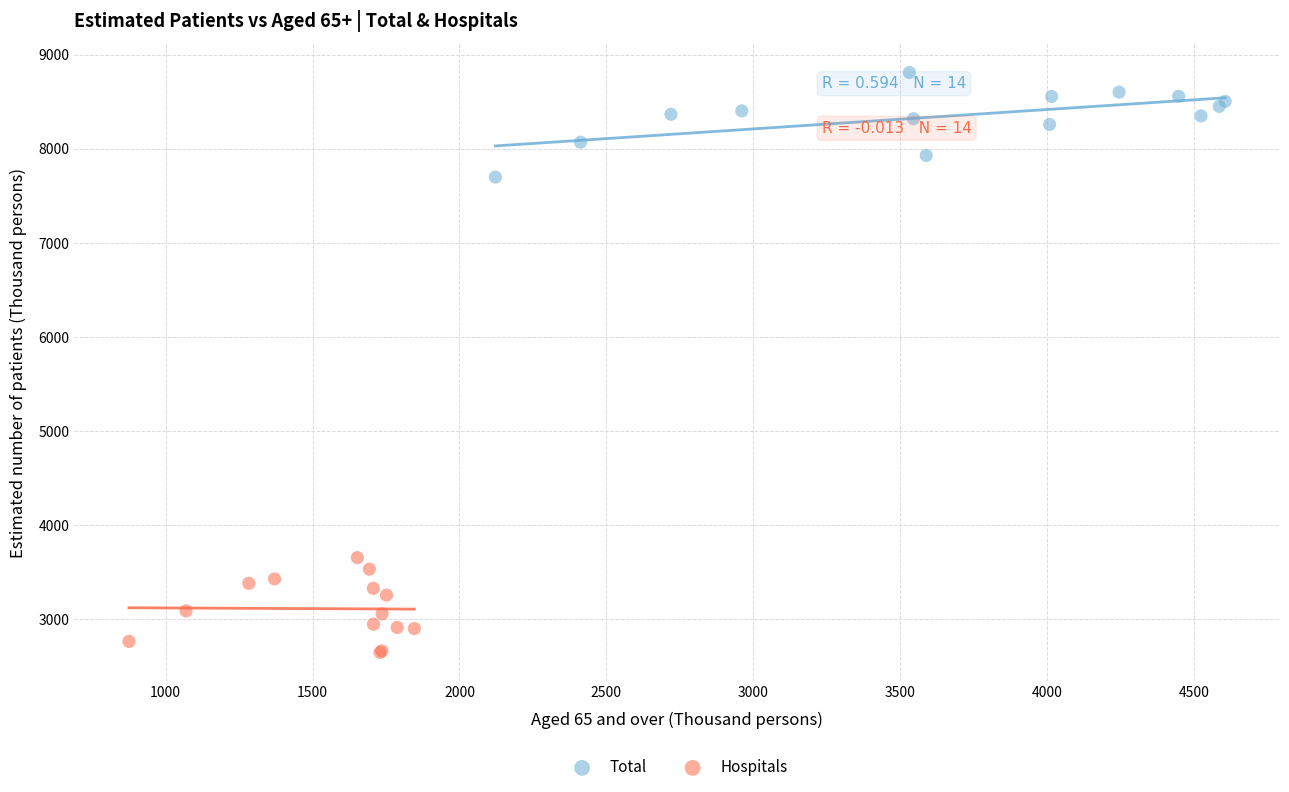

Which series reaches the minimum Y coordinate?

Hospitals